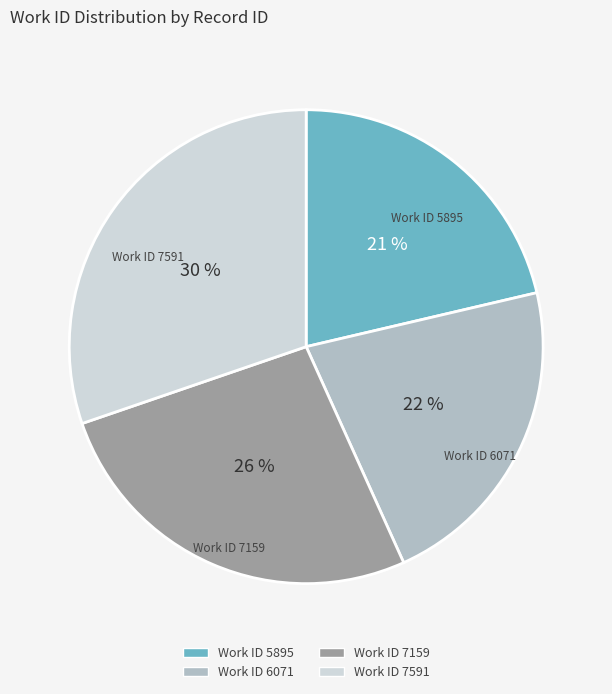

To the nearest percent, what is the difference between the largest and smallest slice percentages?

9%